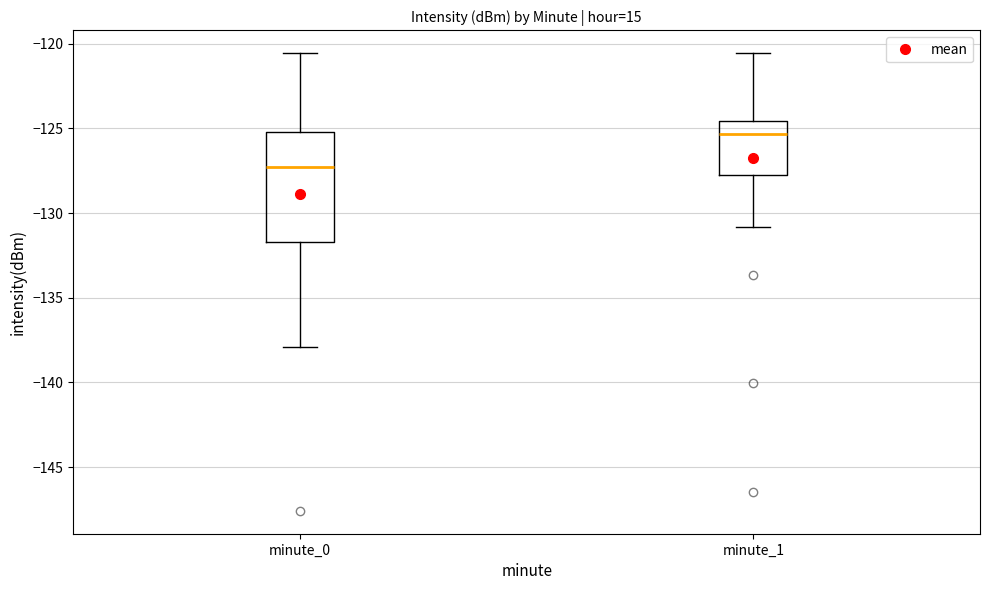

Comparing the boxes themselves (not the whiskers), which one is the tallest?

minute_0